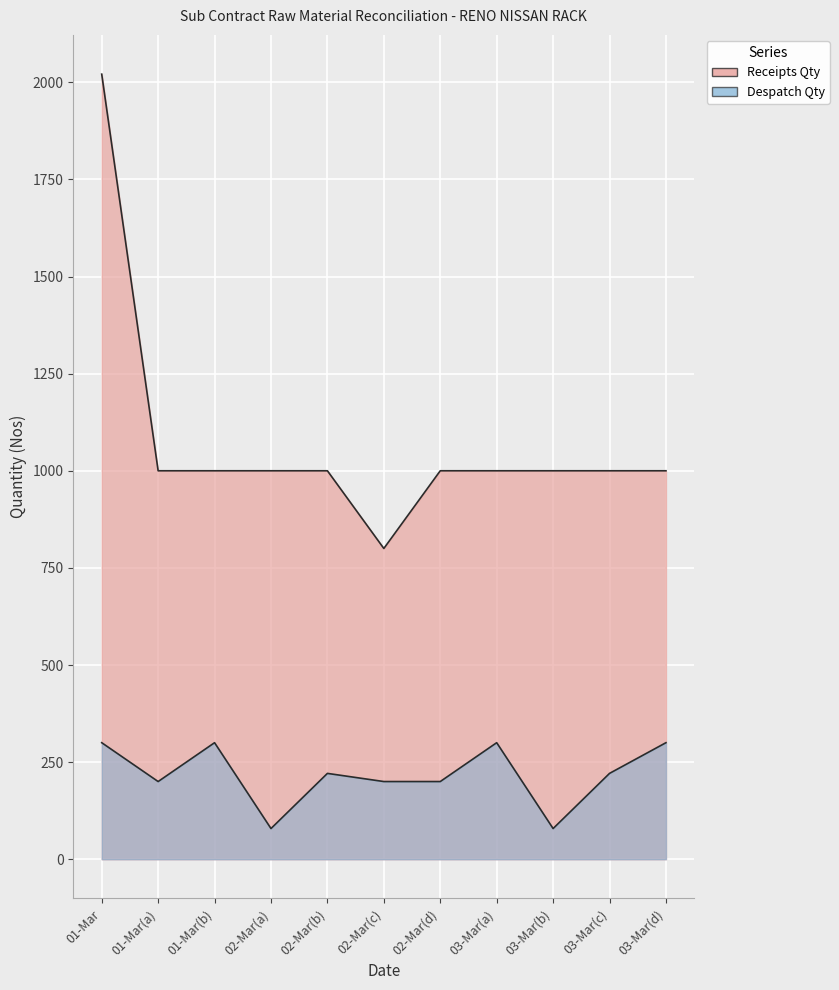

The value of Receipts Qty at 01-Mar(b) is 1000. True or false?

True